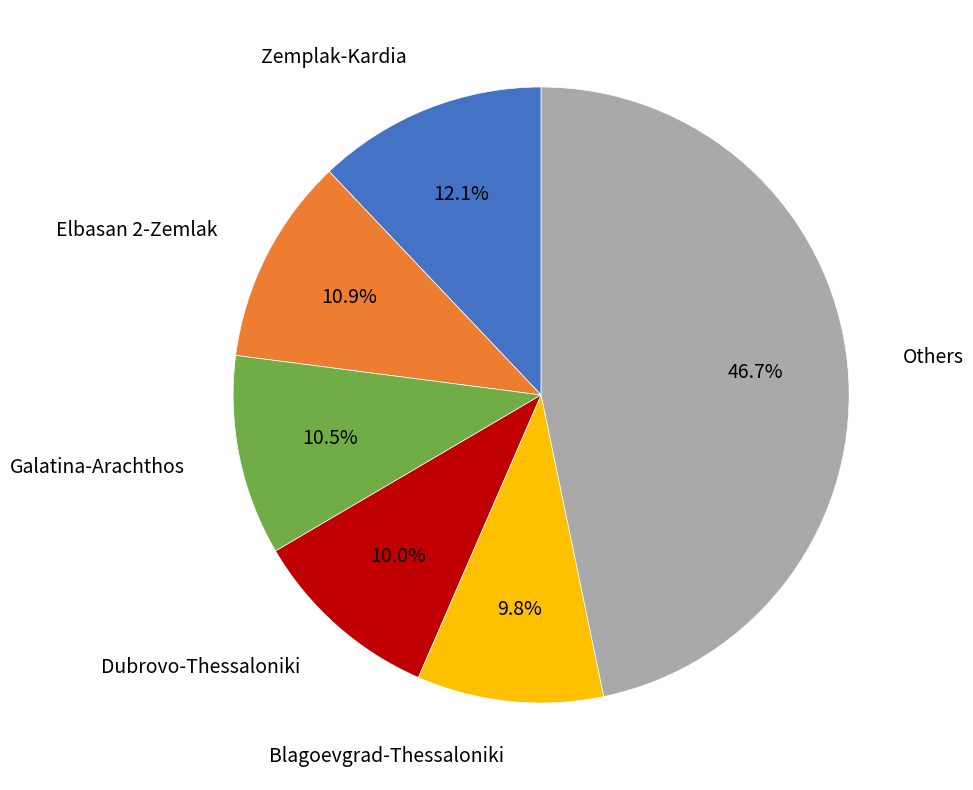

Does any single category account for the majority?

No